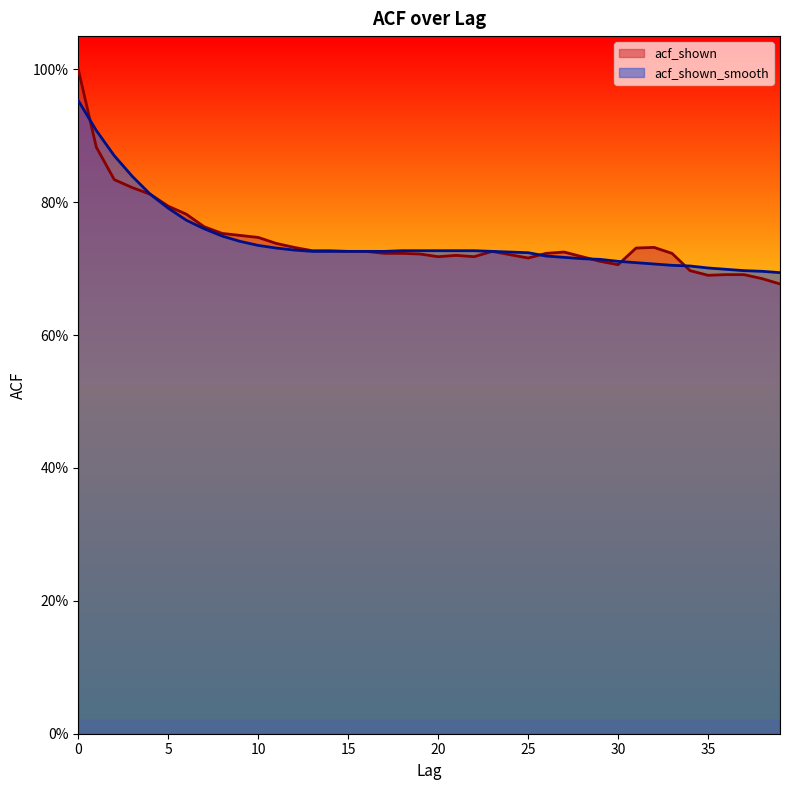

True or false: acf_shown and acf_shown_smooth cross at least once.

True